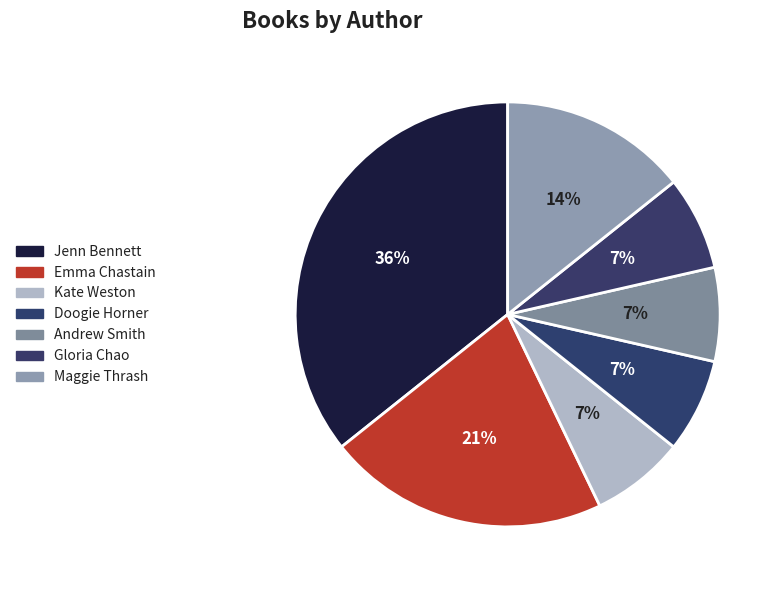

How many segments does this pie chart have?

7